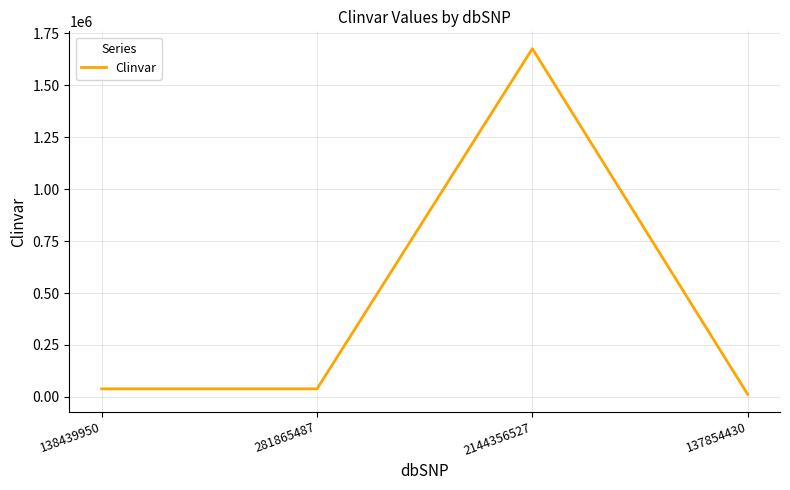

True or false: there are more than 0 points higher than both neighbors.

True